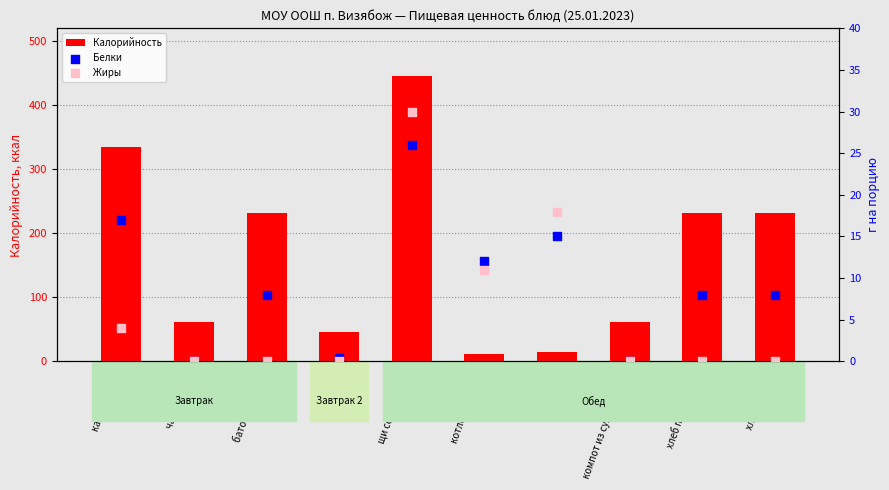

At how many categories does at least one series exceed 140?

5